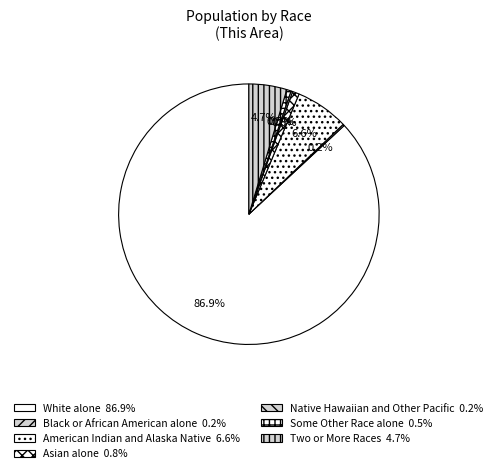

Combined, do Native Hawaiian and Other Pacific and Black or African American alone account for over 50%?

No